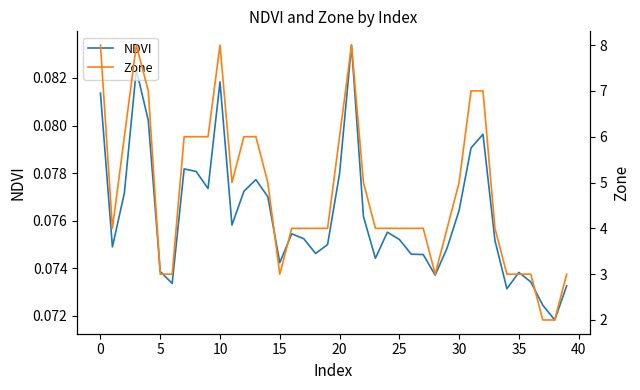

What is the sum of all NDVI values?

3.0